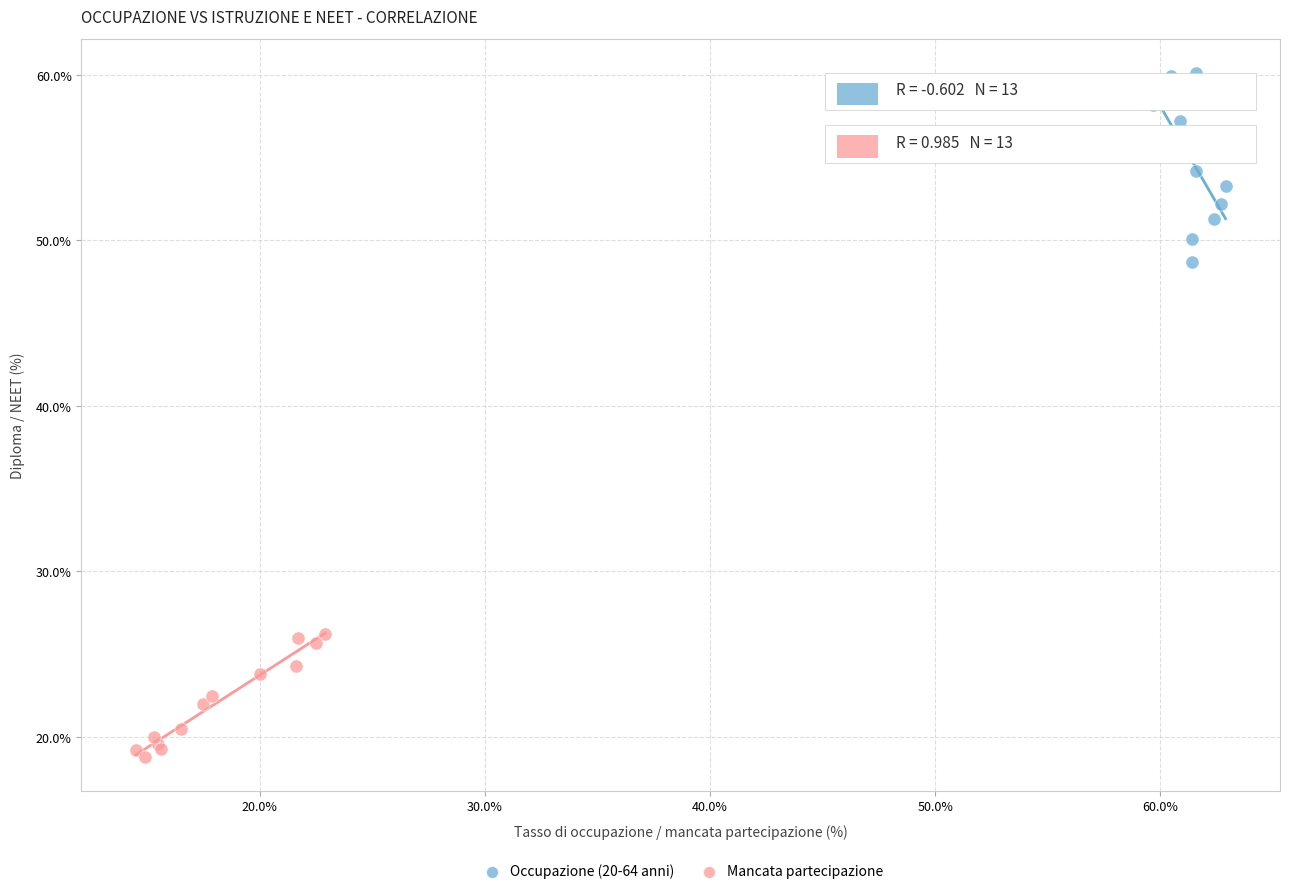

Which series reaches the maximum Y coordinate?

Occupazione (20-64 anni)